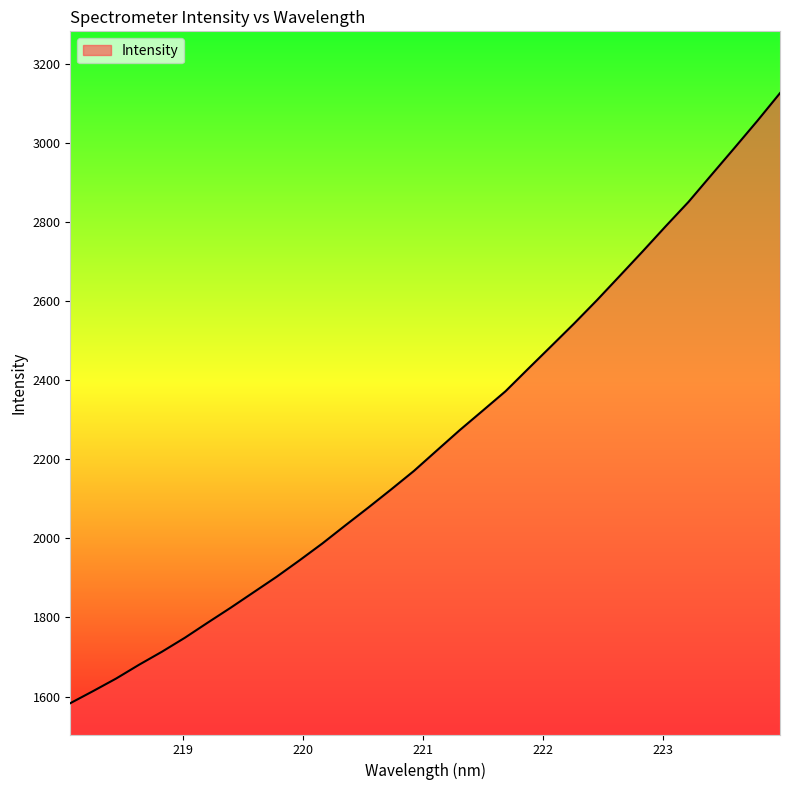

What is the greatest value displayed?

3126.4